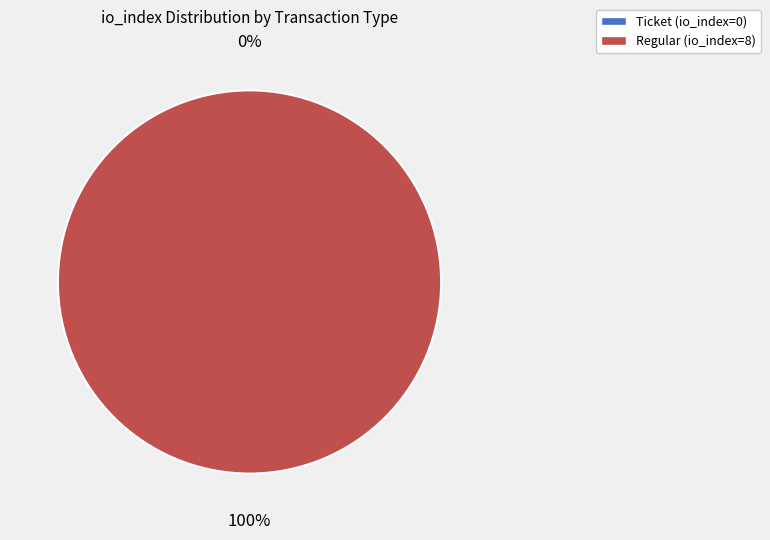

To the nearest percent, what is the combined percentage of Ticket (io_index=0) and Regular (io_index=8)?

100%